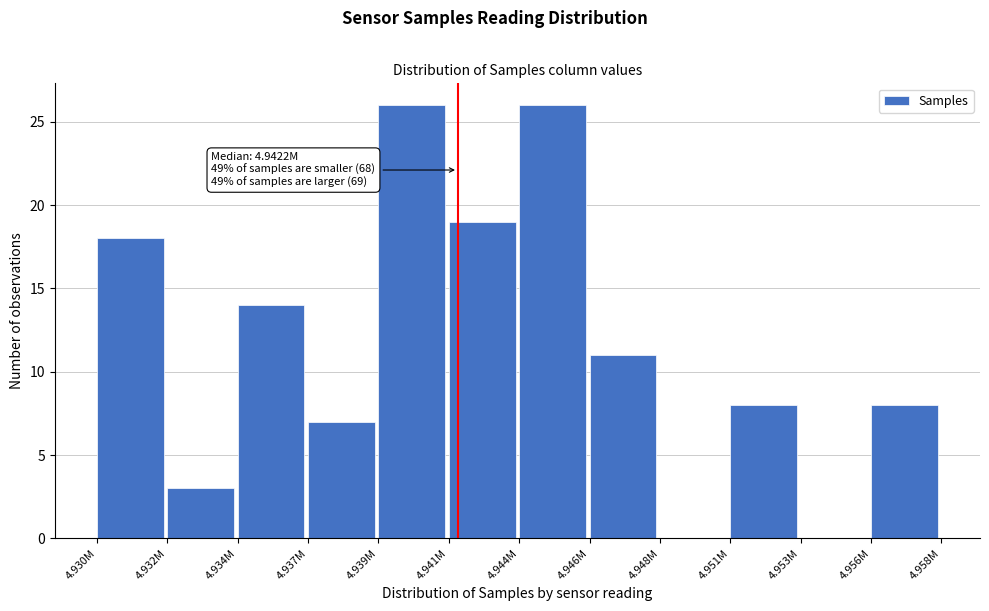

Reading left to right, transcribe all the data shown in this chart.

4.930M=18	4.932M=3	4.934M=14	4.937M=7	4.939M=26	4.941M=19	4.944M=26	4.946M=11	4.948M=0	4.951M=8	4.953M=0	4.956M=8